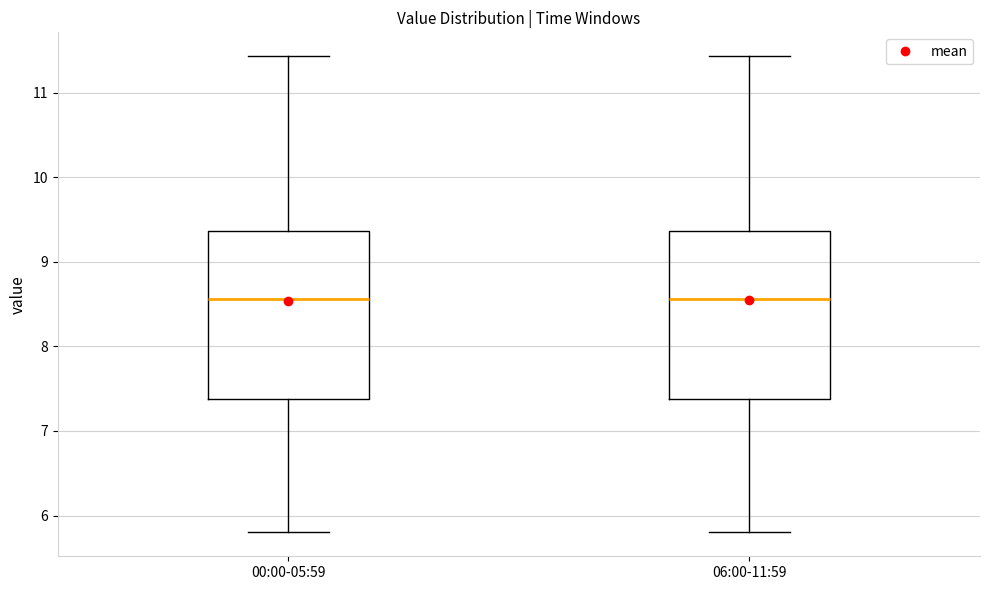

Where is the upper edge of the box for 06:00-11:59 on the y-axis? The values are not printed on the chart, so give them approximately, as read against the axis.

9.4